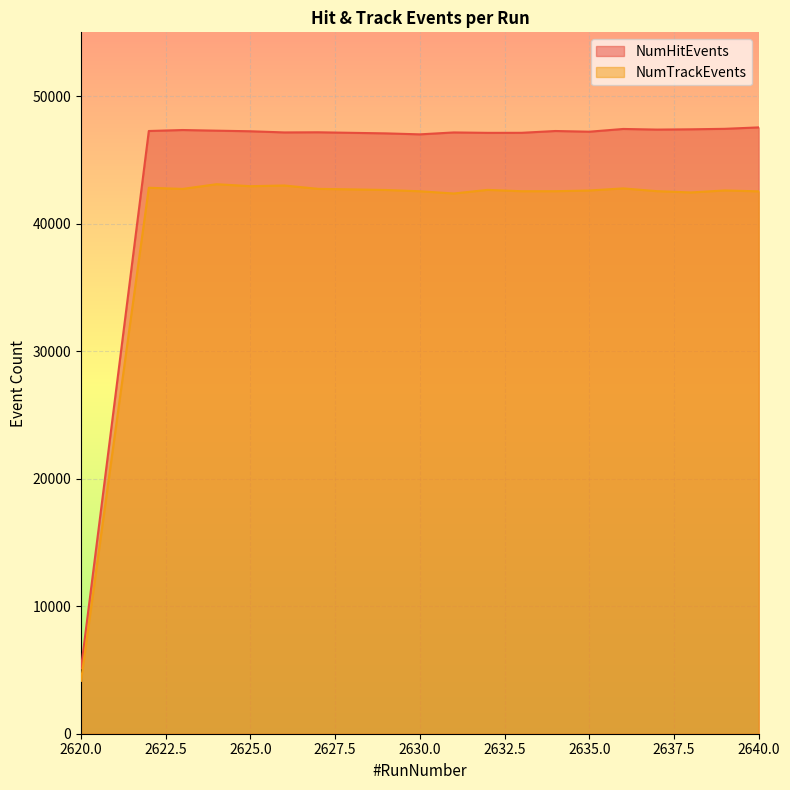

How many lines are shown in the chart?

2